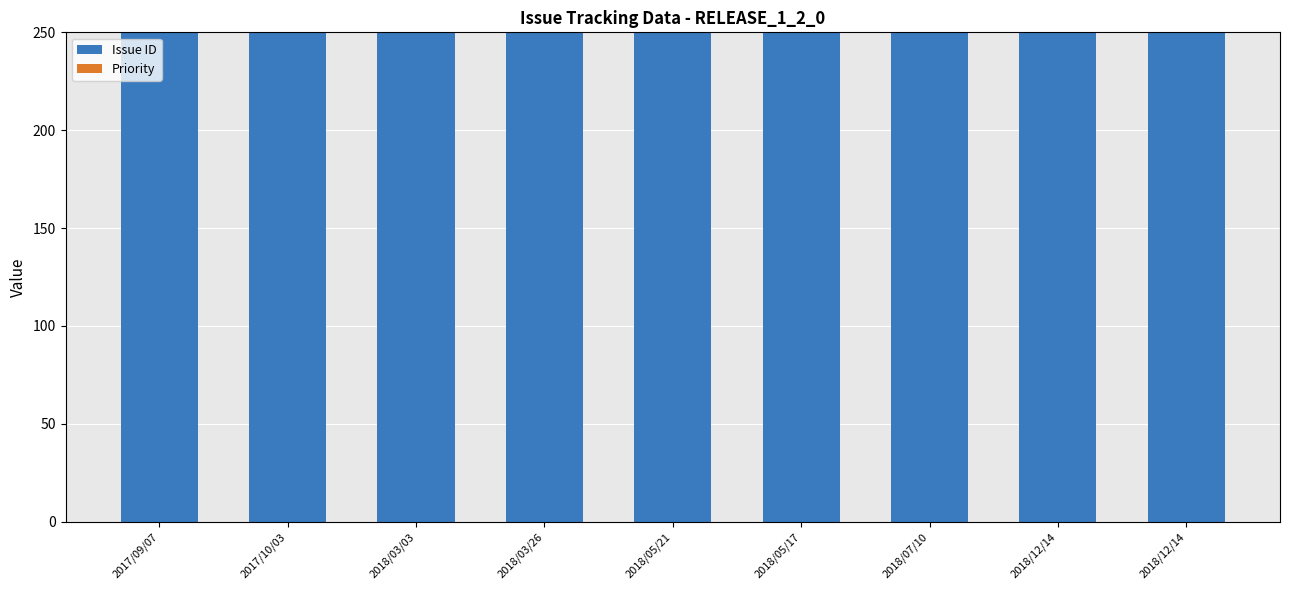

At how many categories does at least one series exceed 1742?

9